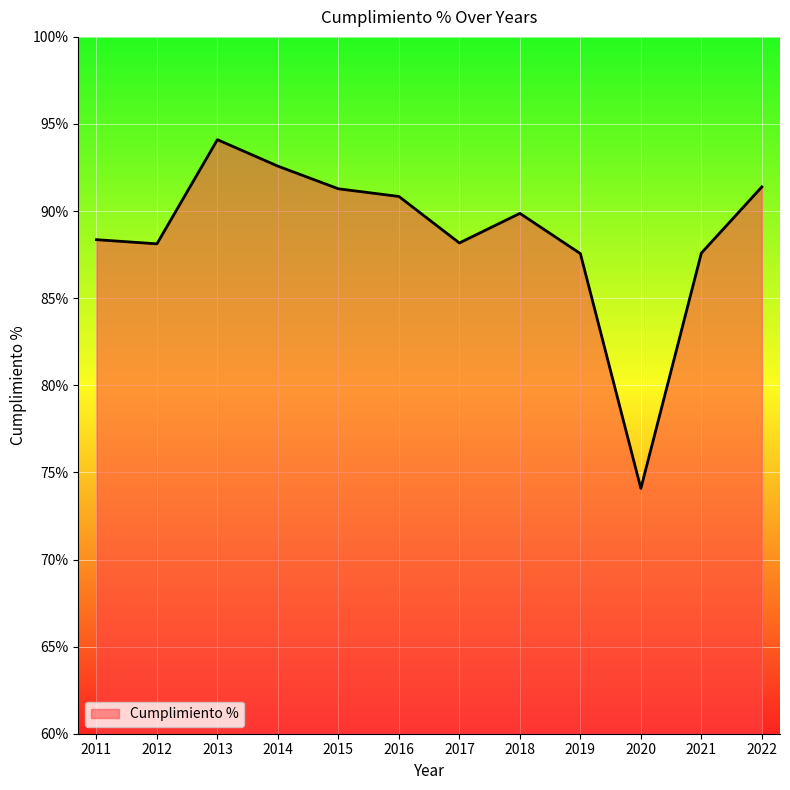

What is the average value?

88.7